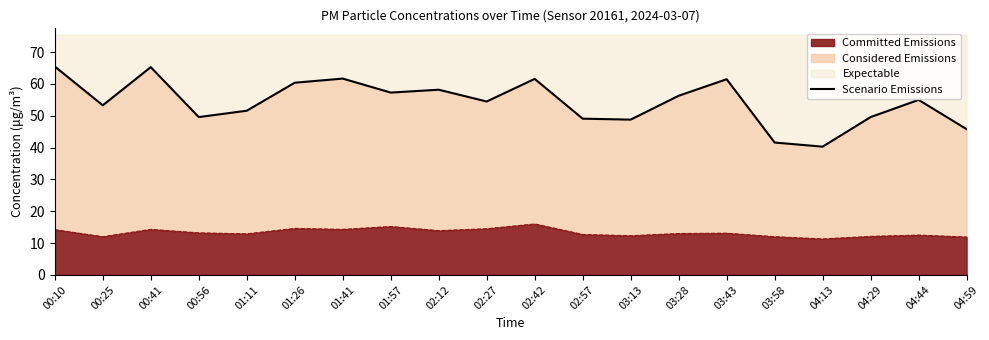

How many values are below 55?

10